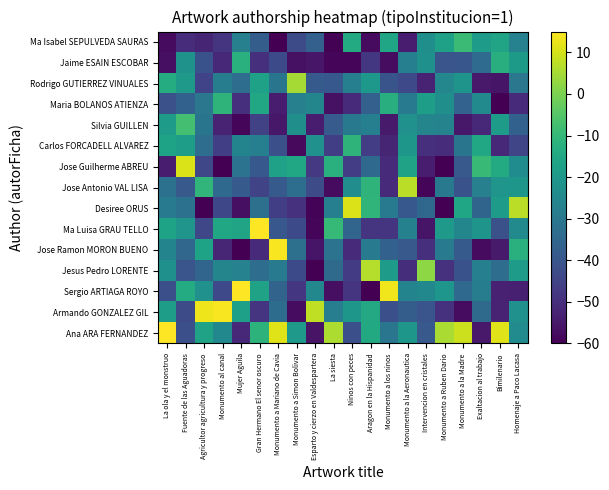

At Agricultor agricultura y progreso, list the series in order from smallest to largest.

Desiree ORUS, Ma Isabel SEPULVEDA SAURAS, Rodrigo GUTIERREZ VINUALES, Jose Guilherme ABREU, Ma Luisa GRAU TELLO, Jaime ESAIN ESCOBAR, Jesus Pedro LORENTE, Carlos FORCADELL ALVAREZ, Silvia GUILLEN, Maria BOLANOS ATIENZA, Sergio ARTIAGA ROYO, Ana ARA FERNANDEZ, Jose Ramon MORON BUENO, Jose Antonio VAL LISA, Armando GONZALEZ GIL